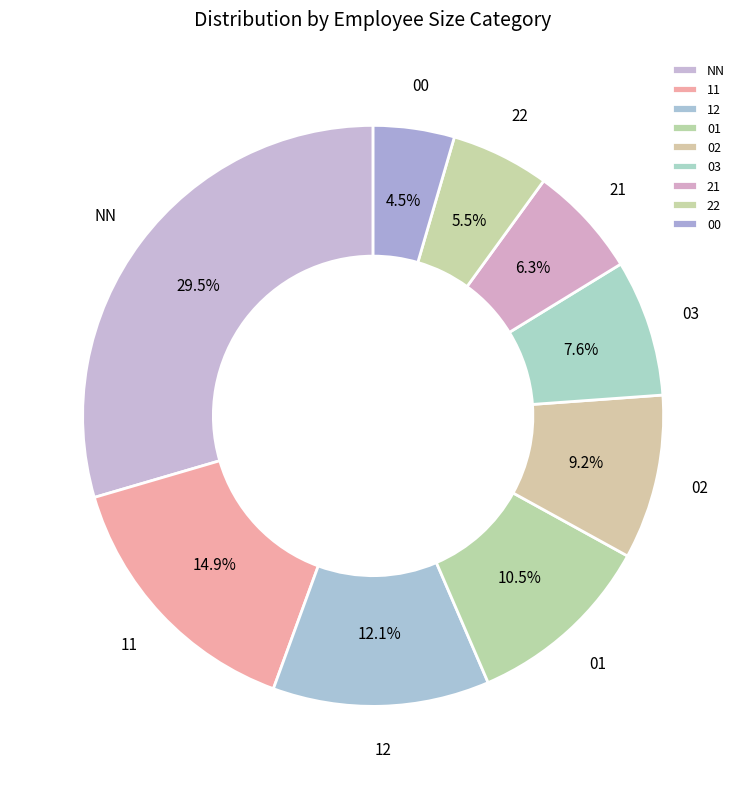

Does 02 represent more than half of the total?

No